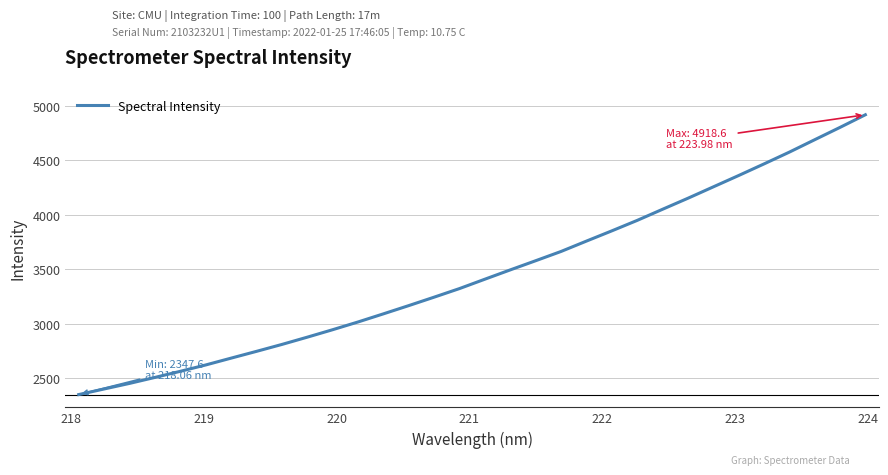

What is the greatest value displayed?

4918.6